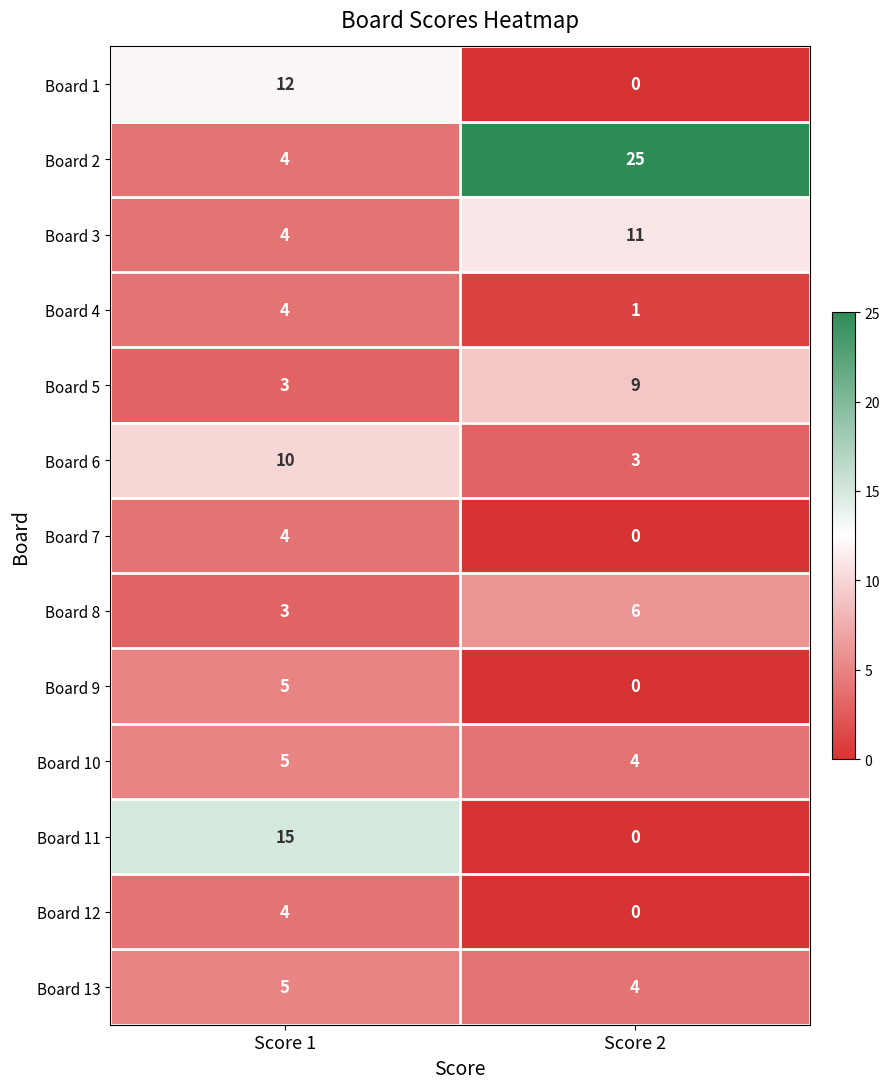

How many data points does each series have?

2